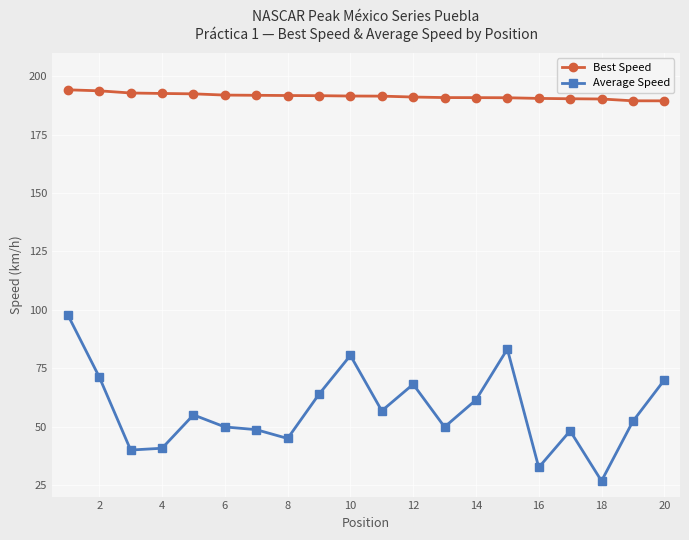

Which series has the largest total across all categories?

Best Speed